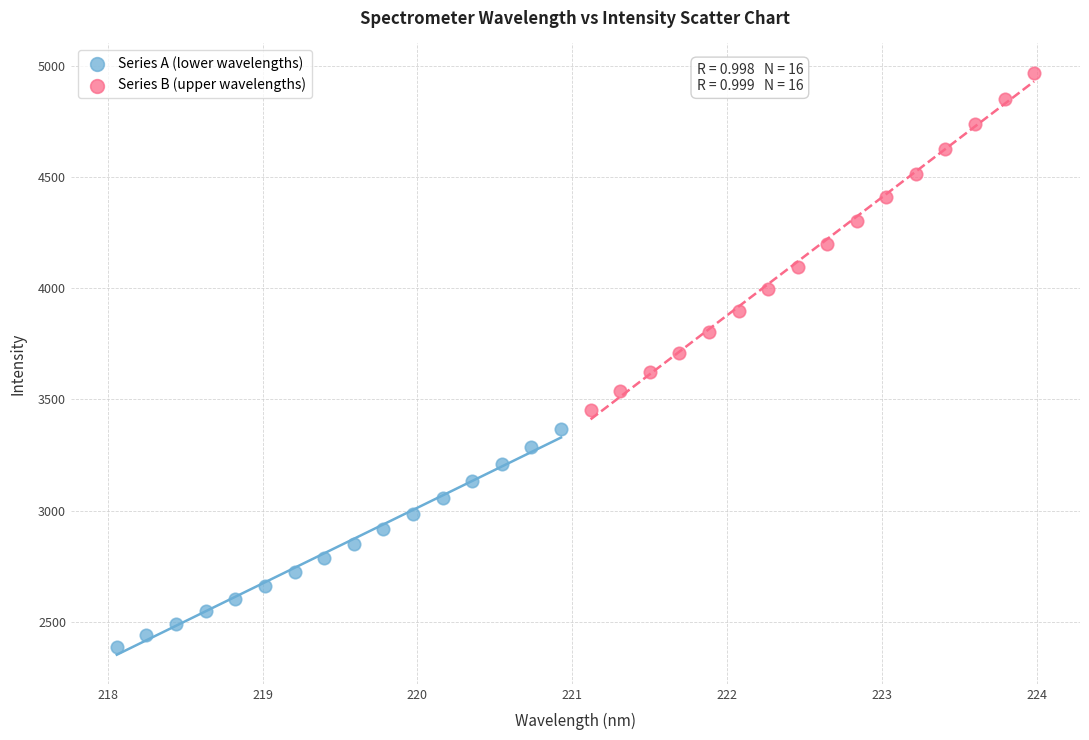

Which series contains the highest Y value?

Series B (upper wavelengths)